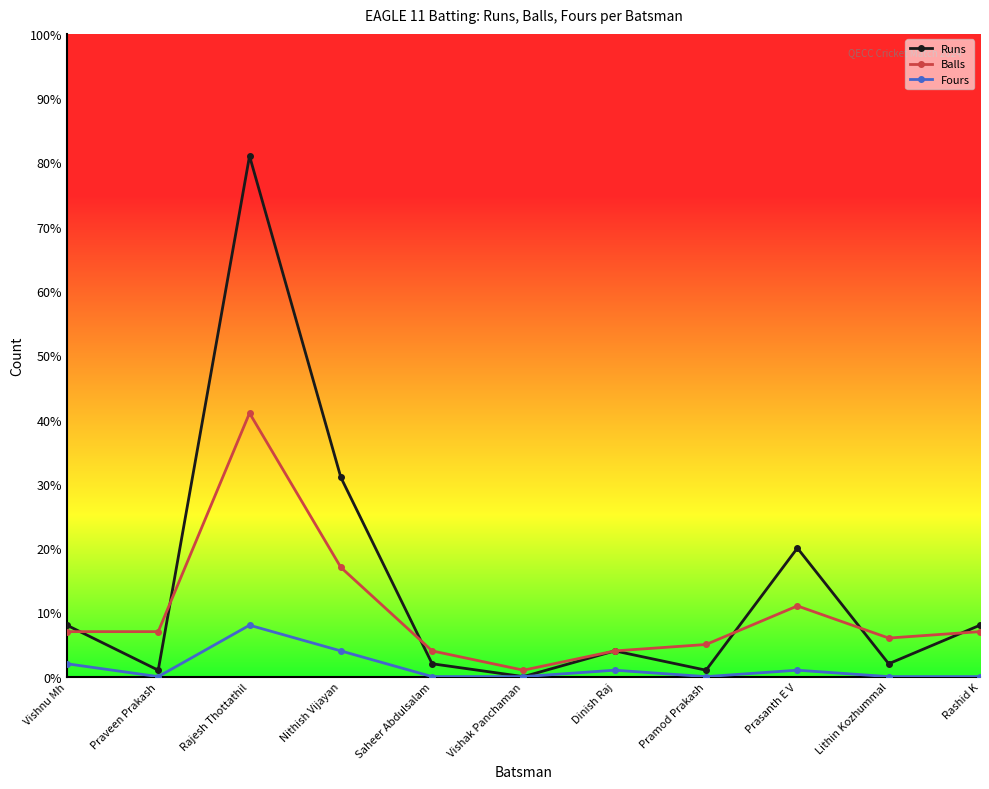

Reading left to right, transcribe all the data shown in this chart.

Runs: Vishnu Mh=8	Praveen Prakash=1	Rajesh Thottathil=81	Nithish Vijayan=31	Saheer Abdulsalam=2	Vishak Panchaman=0	Dinish Raj=4	Pramod Prakash=1	Prasanth E V=20	Lithin Kozhummal=2	Rashid K=8
Balls: Vishnu Mh=7	Praveen Prakash=7	Rajesh Thottathil=41	Nithish Vijayan=17	Saheer Abdulsalam=4	Vishak Panchaman=1	Dinish Raj=4	Pramod Prakash=5	Prasanth E V=11	Lithin Kozhummal=6	Rashid K=7
Fours: Vishnu Mh=2	Praveen Prakash=0	Rajesh Thottathil=8	Nithish Vijayan=4	Saheer Abdulsalam=0	Vishak Panchaman=0	Dinish Raj=1	Pramod Prakash=0	Prasanth E V=1	Lithin Kozhummal=0	Rashid K=0